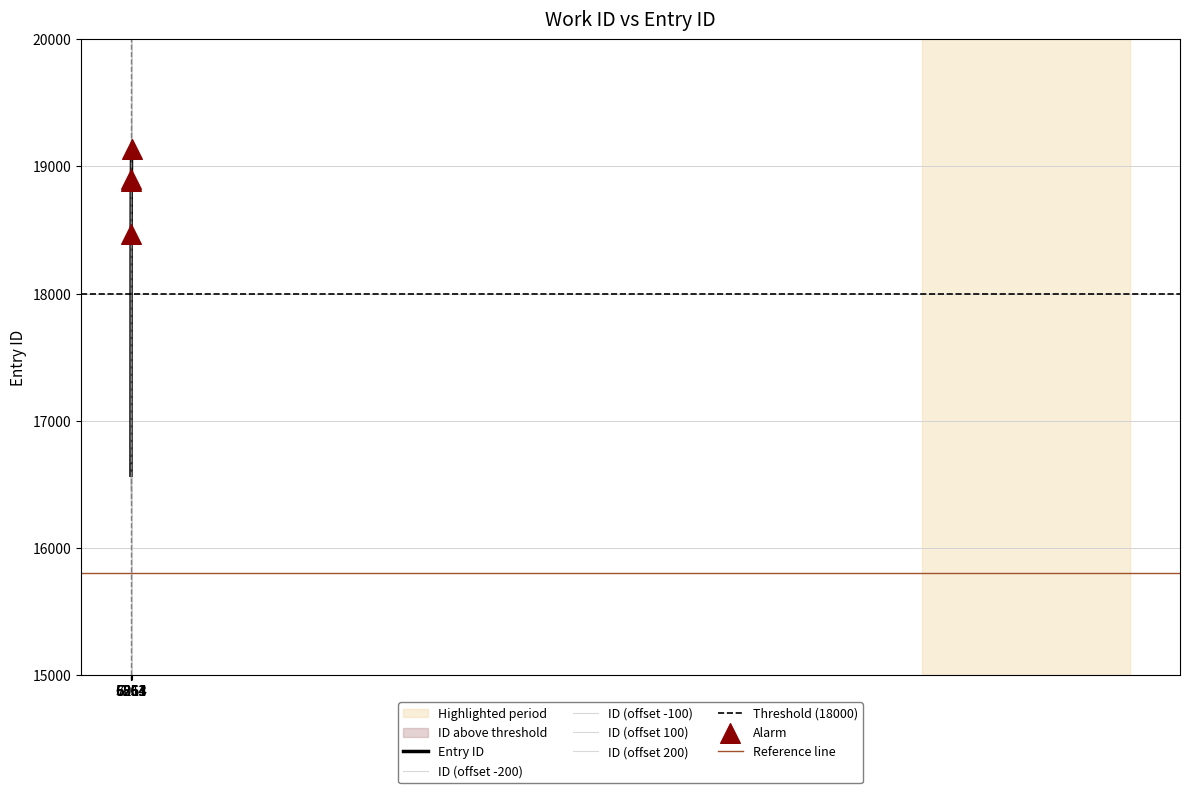

What is the change in value from 6863 to 5551?

+416